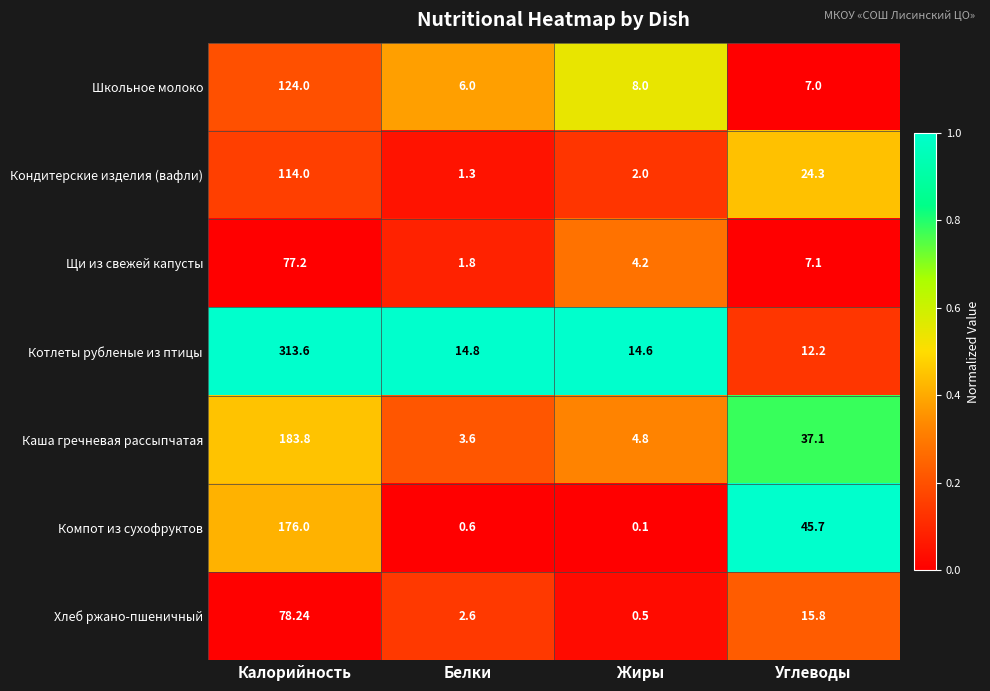

Rank the series by their maximum value, from lowest to highest.

Щи из свежей капусты, Хлеб ржано-пшеничный, Кондитерские изделия (вафли), Школьное молоко, Компот из сухофруктов, Каша гречневая рассыпчатая, Котлеты рубленые из птицы